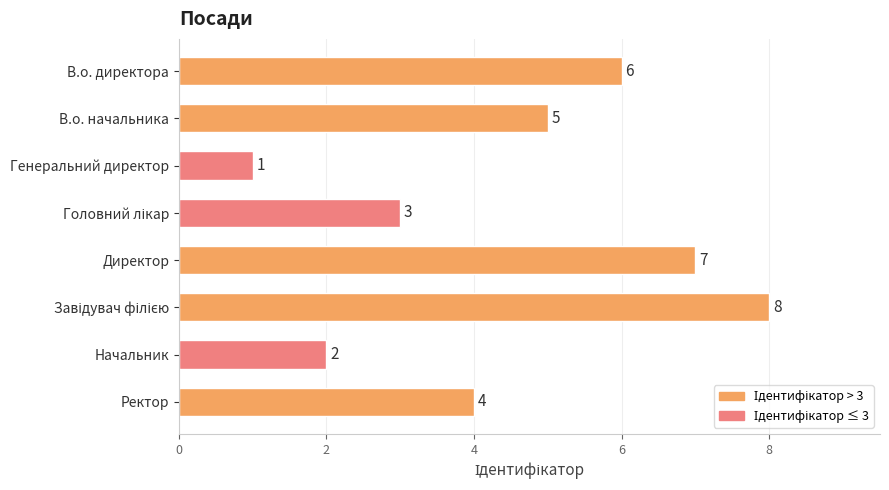

Approximately how many times larger is the value at В.о. начальника compared to Директор?

0.7